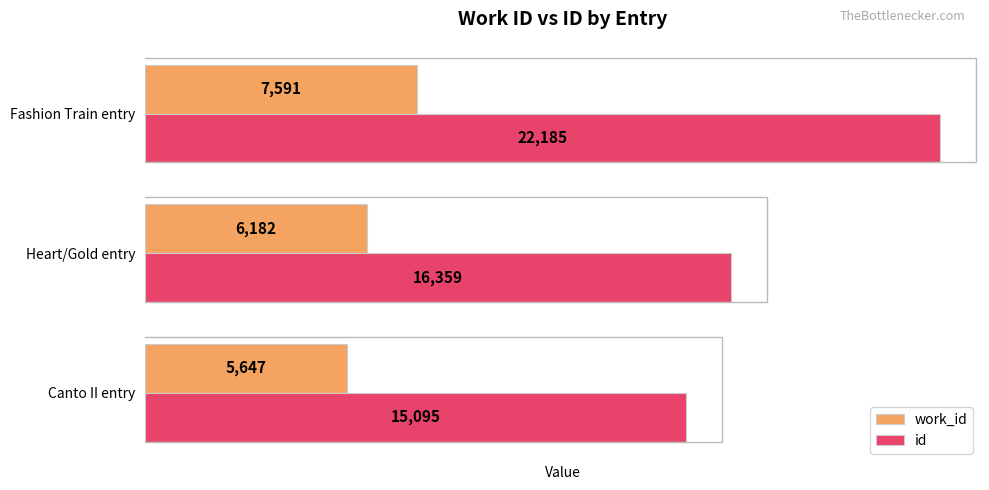

What are all the series names shown in the legend?

work_id, id